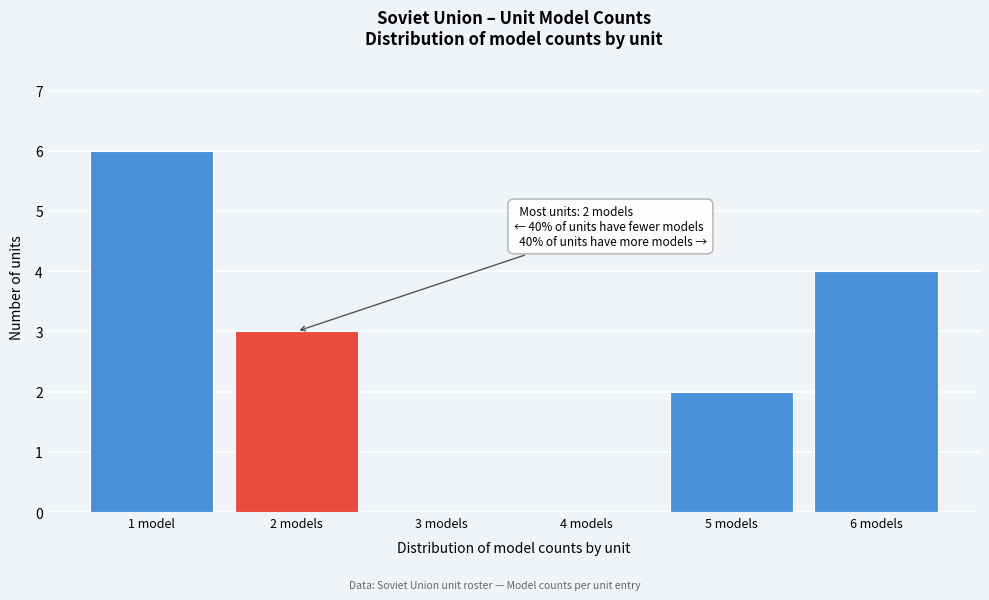

Reading left to right, extract all data points from this chart.

1 model=6	2 models=3	3 models=0	4 models=0	5 models=2	6 models=4